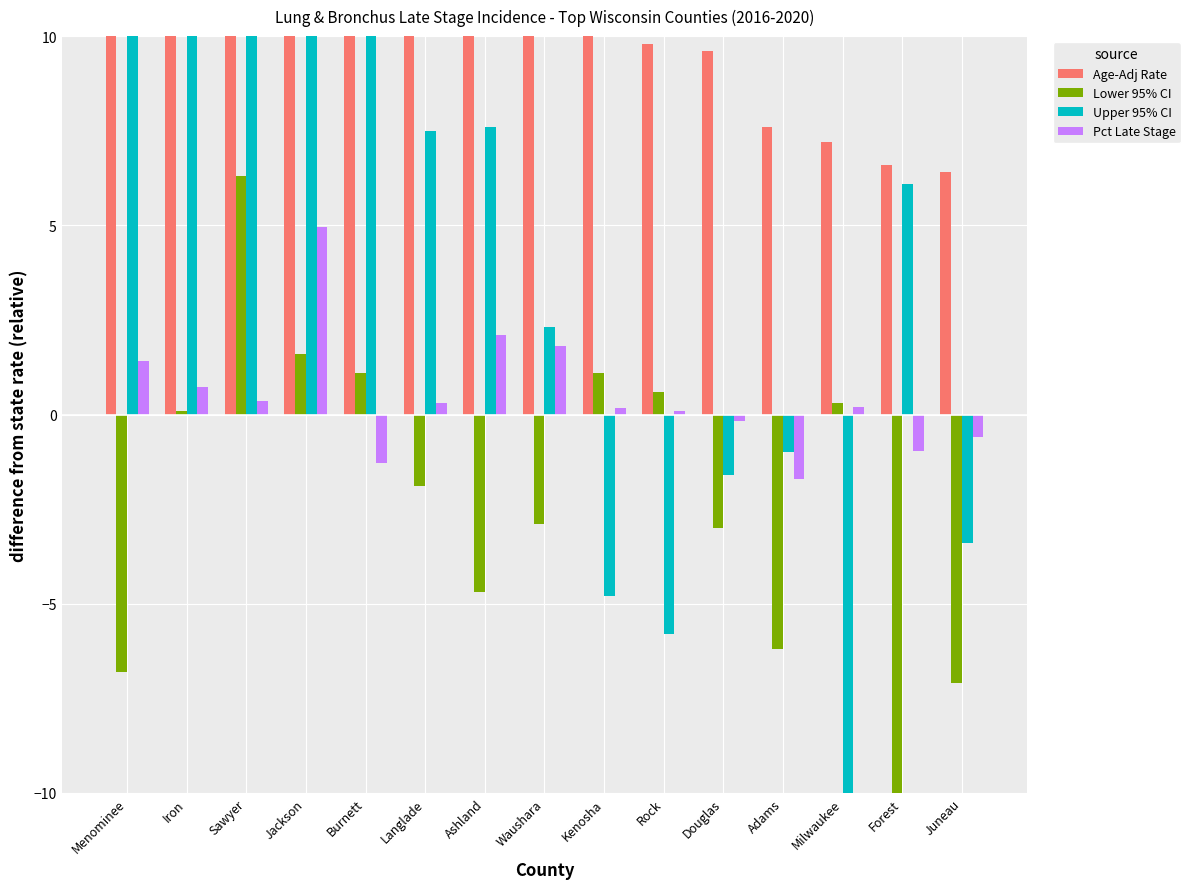

What is the label of the 14th bar from the left?

Forest